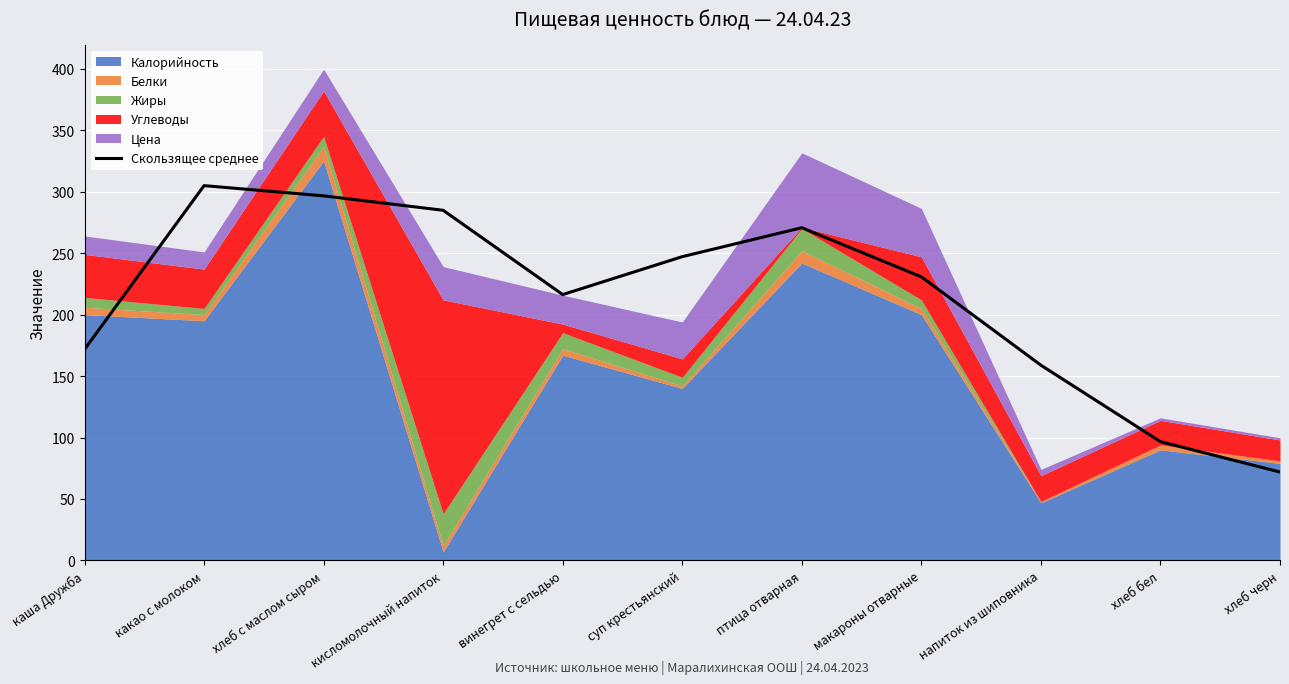

What is the difference between the maximum and minimum values?

233.0